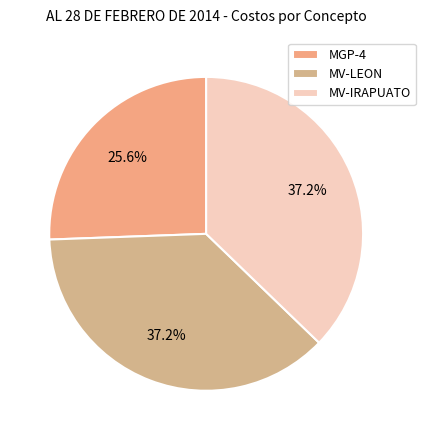

How many slices are in this pie chart?

3